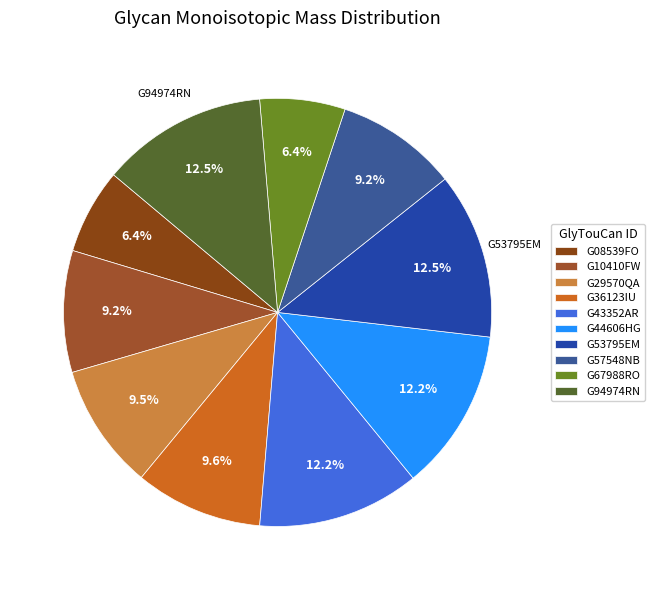

How many slices are in this pie chart?

10